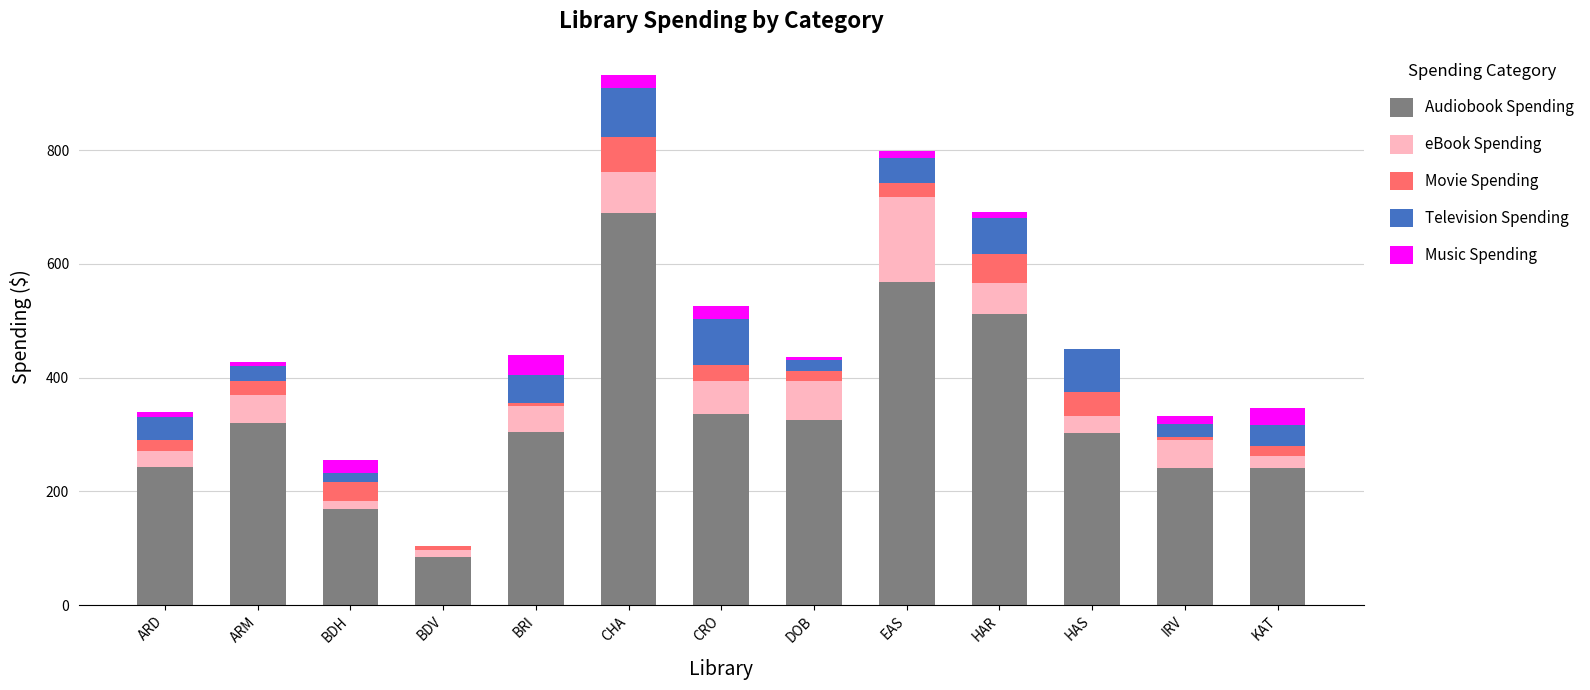

The Audiobook Spending series shows 438.5 at CRO. True or false?

False